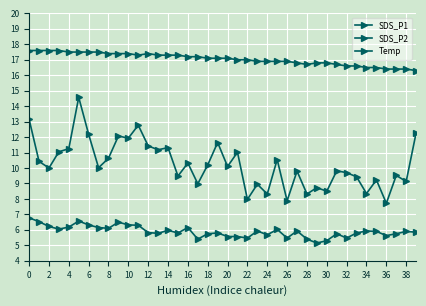

What is the maximum value shown in the chart?

17.6